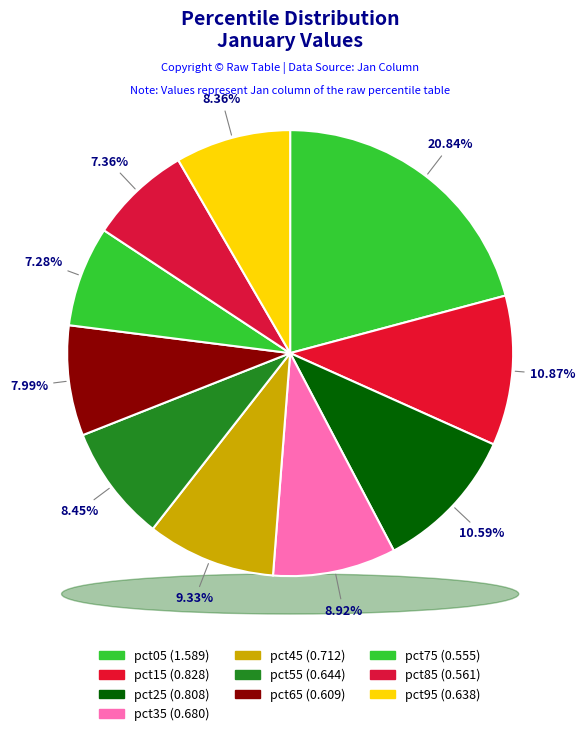

Is it true that pct65 is 8% of the pie?

True